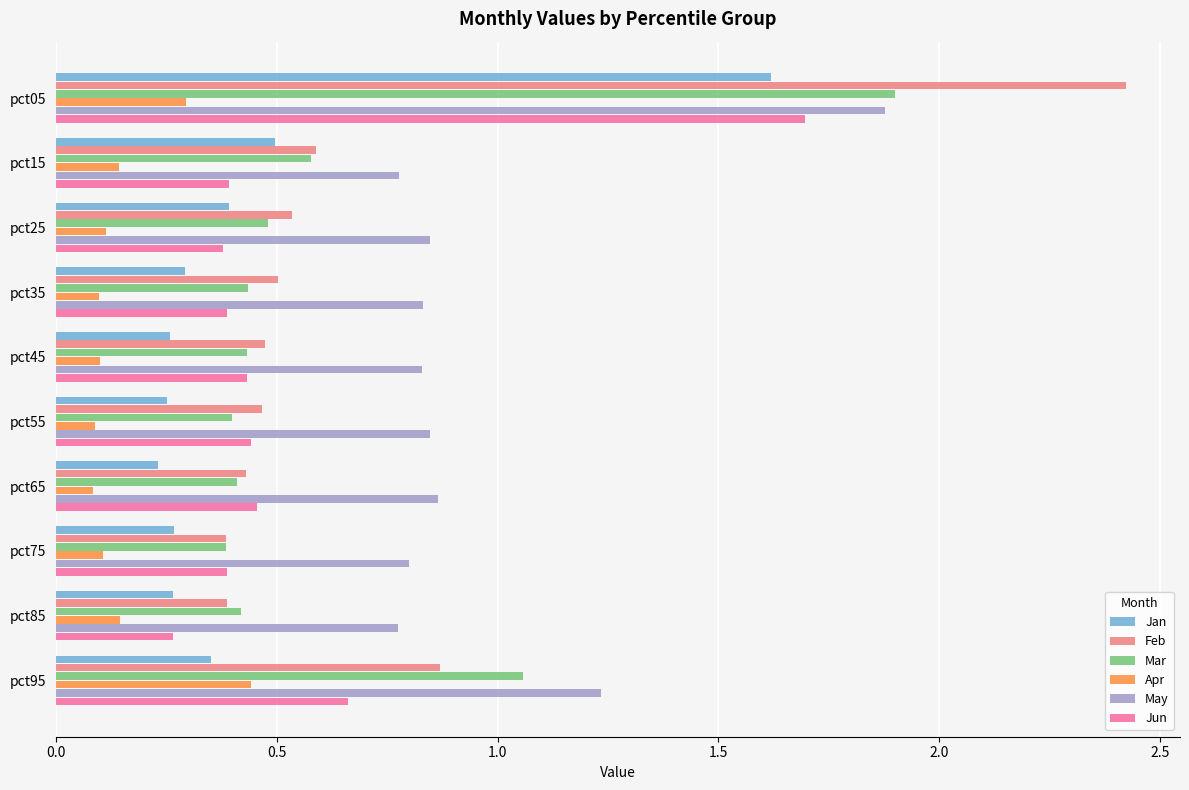

How many series are shown in this chart?

6